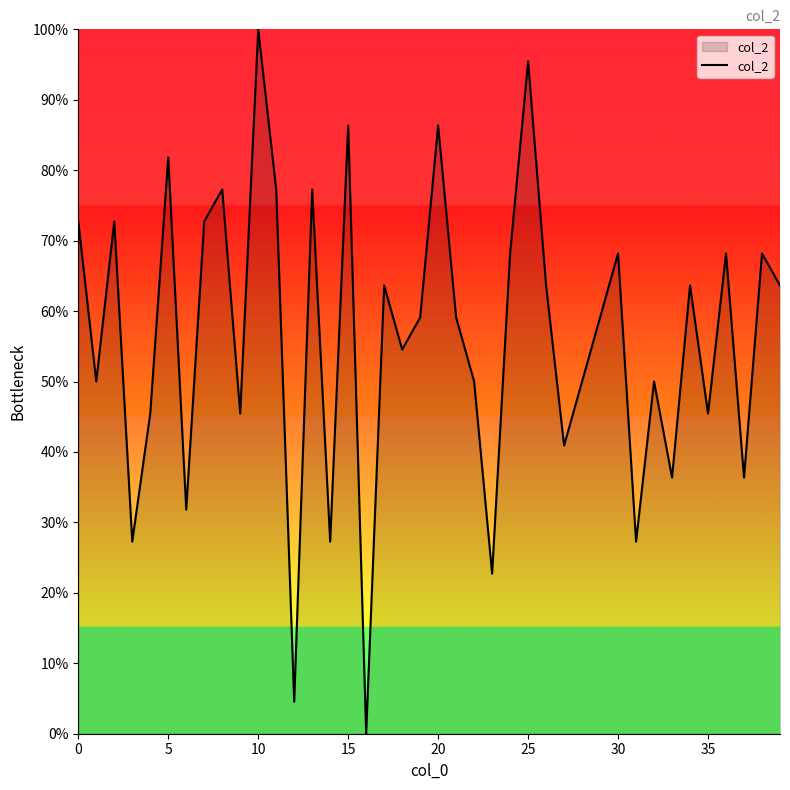

What is the maximum value shown in the chart?

100.0